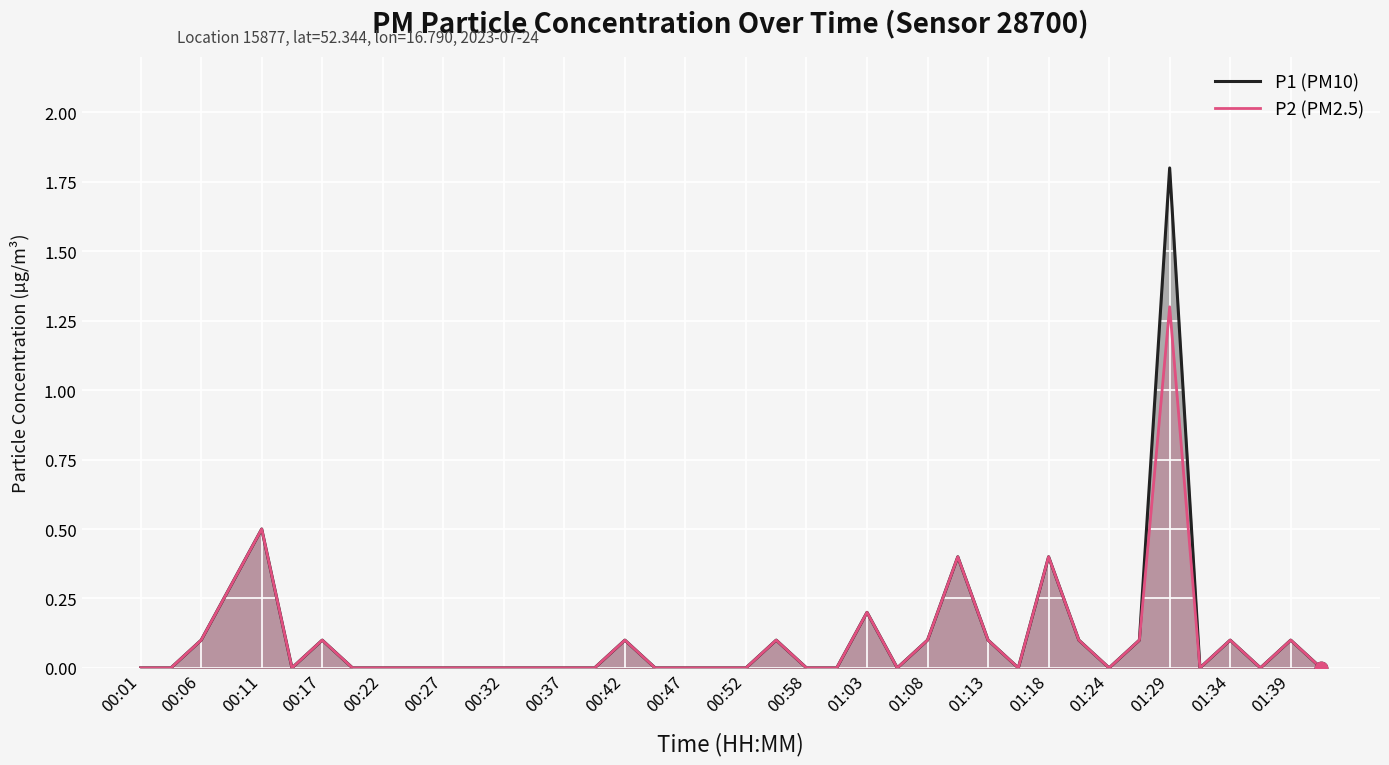

At which category is the sum across all series the highest?

01:29